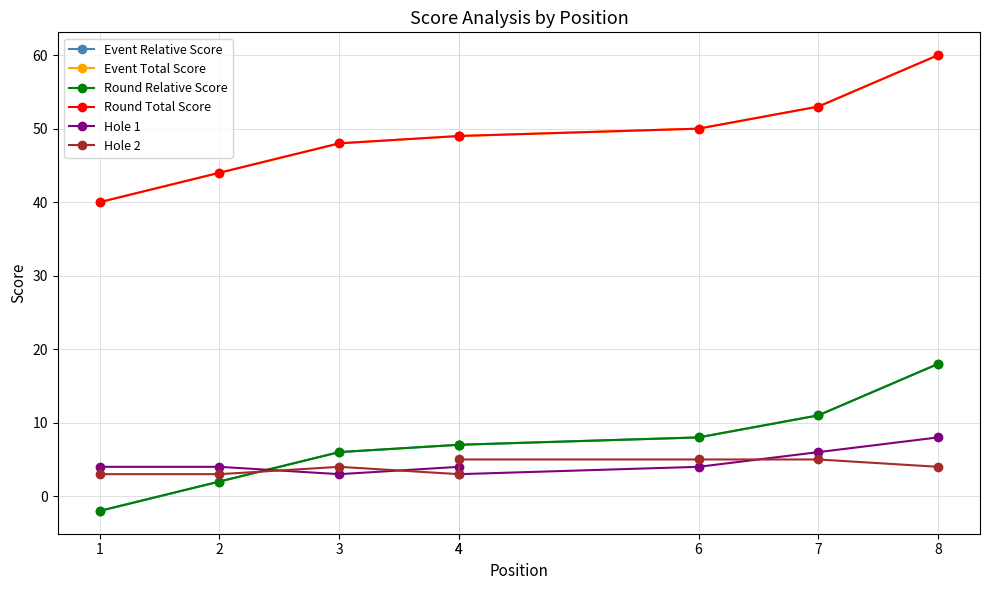

True or false: Hole 1 has a value of 7 at 4.

False